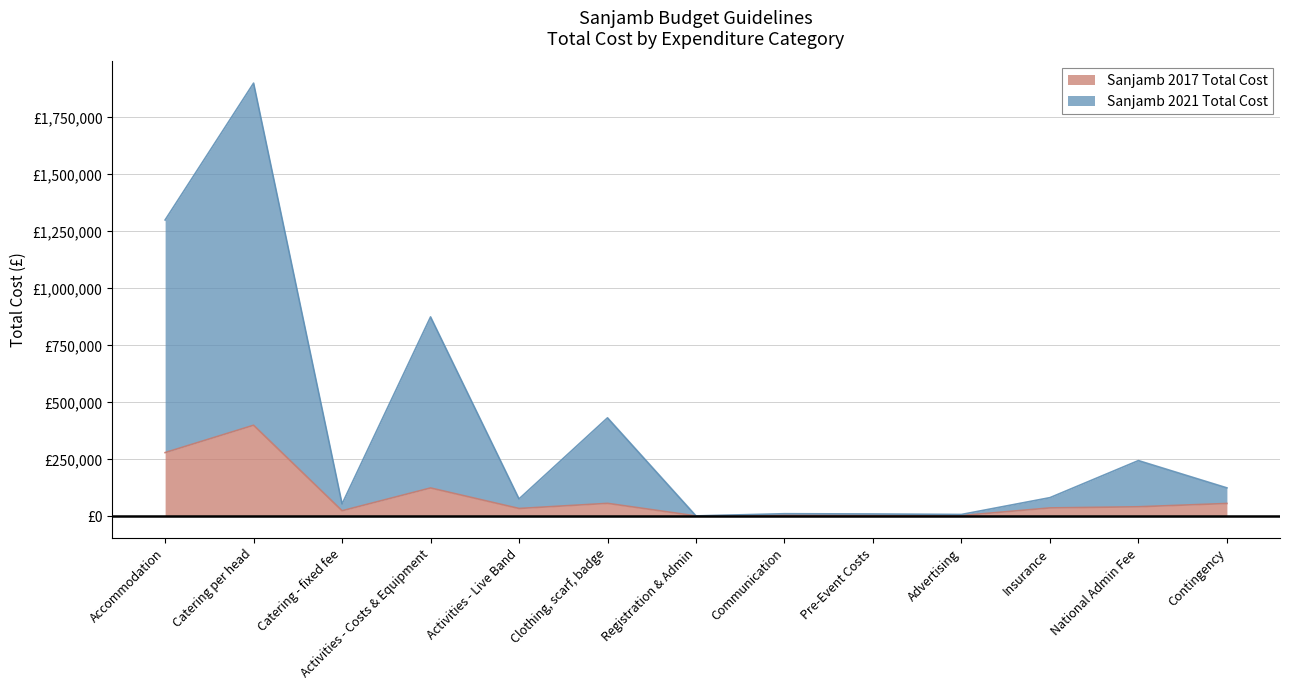

What is the label of the 7th point from the right?

Registration & Admin